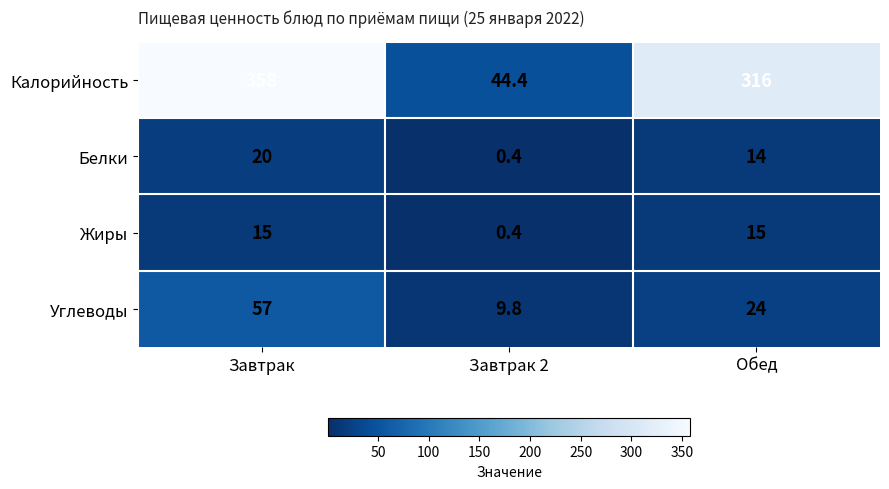

What is the difference between the highest and lowest values at Завтрак?

343.0